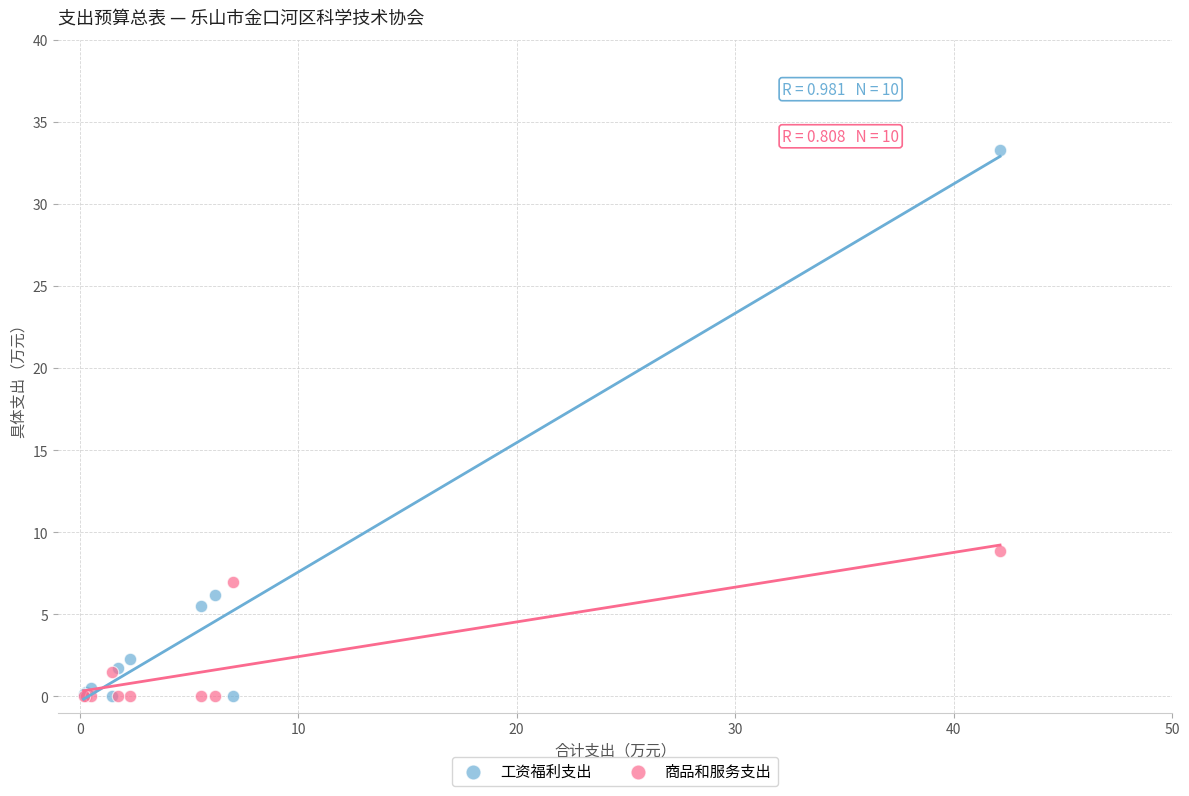

What are all the series names shown in the legend?

工资福利支出, 商品和服务支出